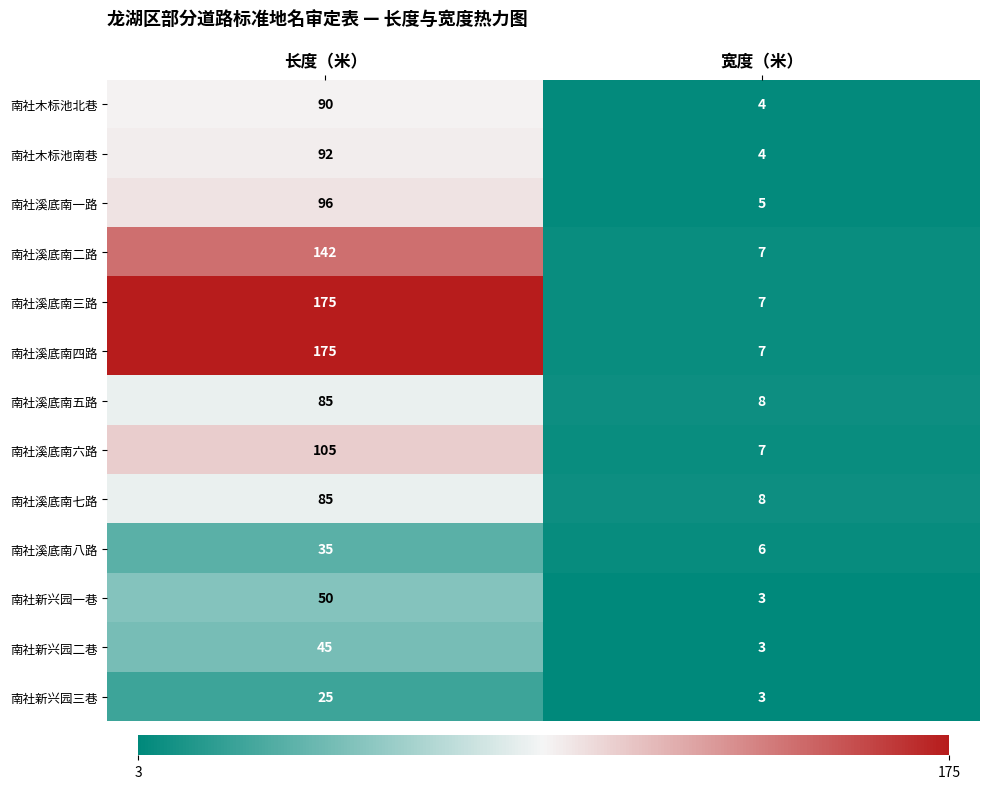

What is the greatest value displayed?

175